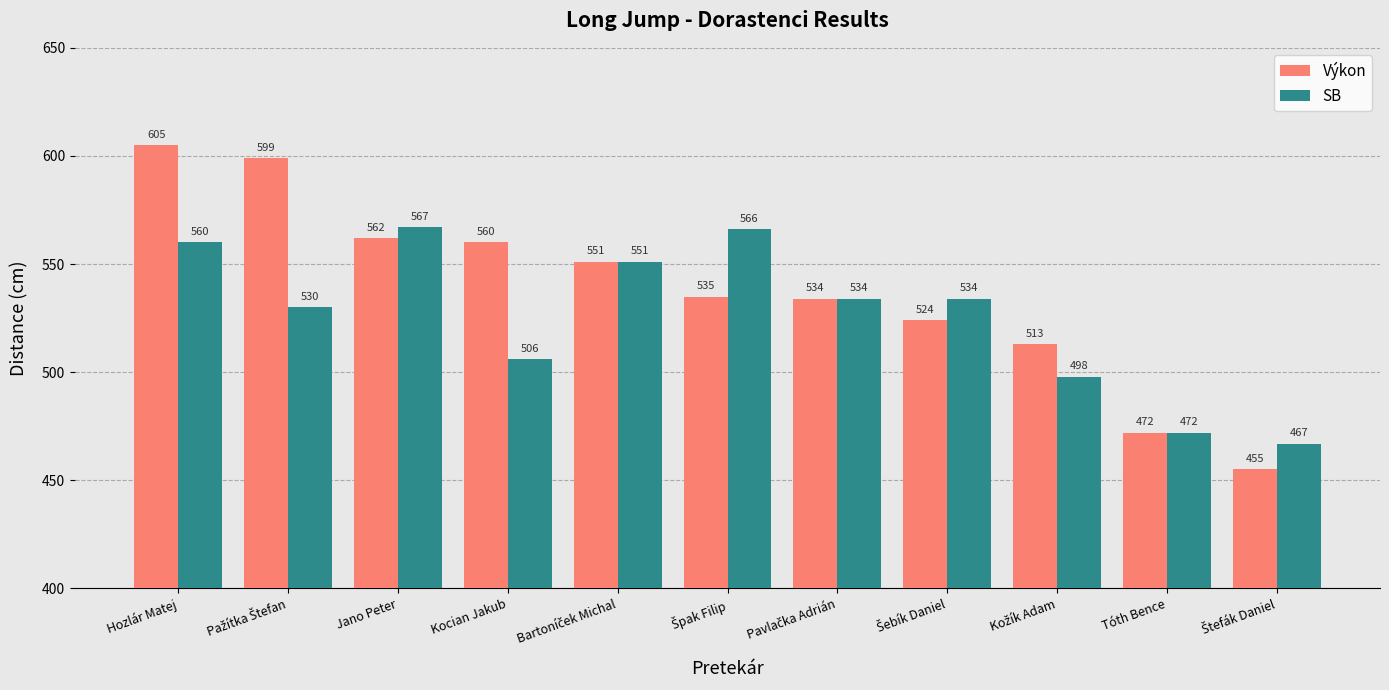

Reading left to right, extract all data points from this chart.

Výkon: 605	599	562	560	551	535	534	524	513	472	455
SB: 560	530	567	506	551	566	534	534	498	472	467